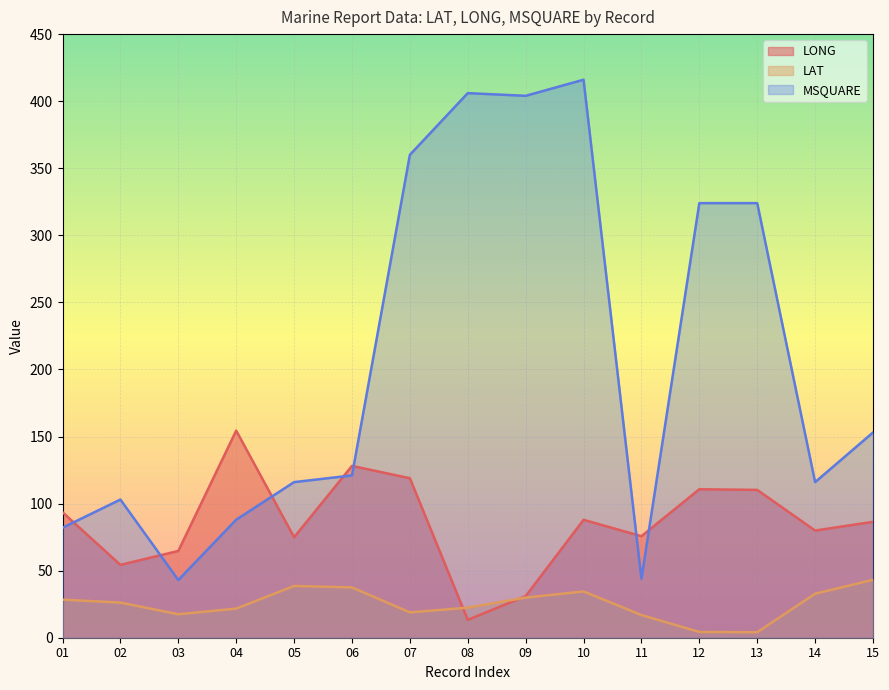

At 09, list the series in order from smallest to largest.

LAT, LONG, MSQUARE